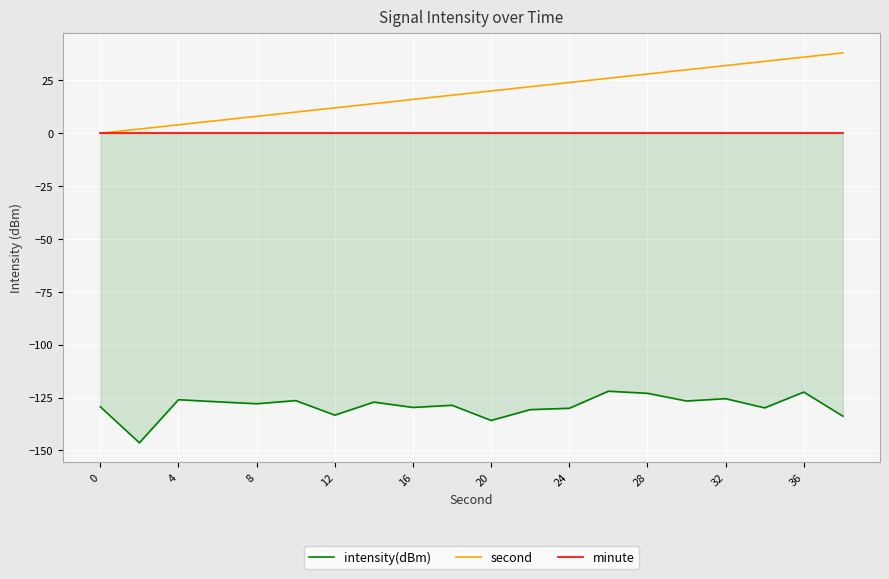

True or false: intensity(dBm) has more than 2 interior local peaks.

True